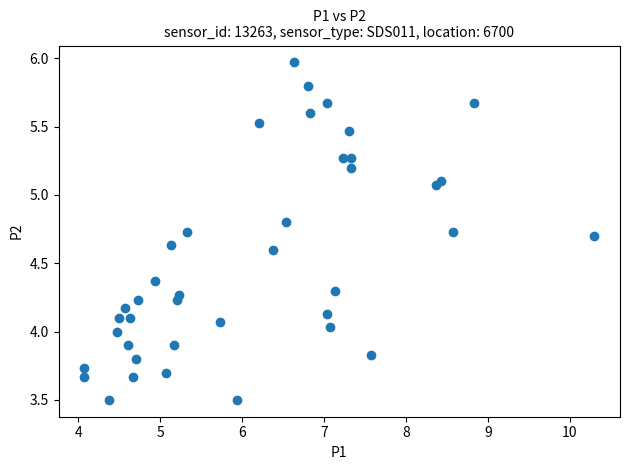

What is the range of X values (max minus min)?

6.2